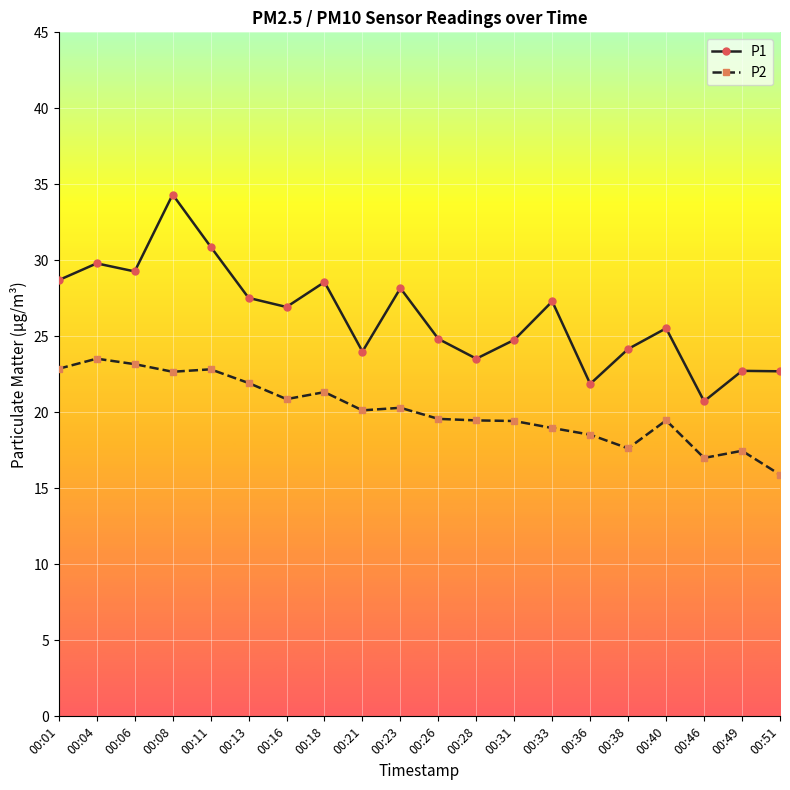

Between 00:21 and 00:38, which series saw the biggest shift?

P2